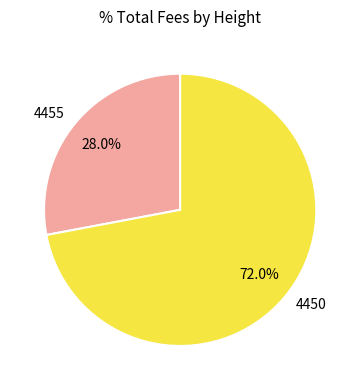

True or false: 4455 accounts for 28% of the total.

True